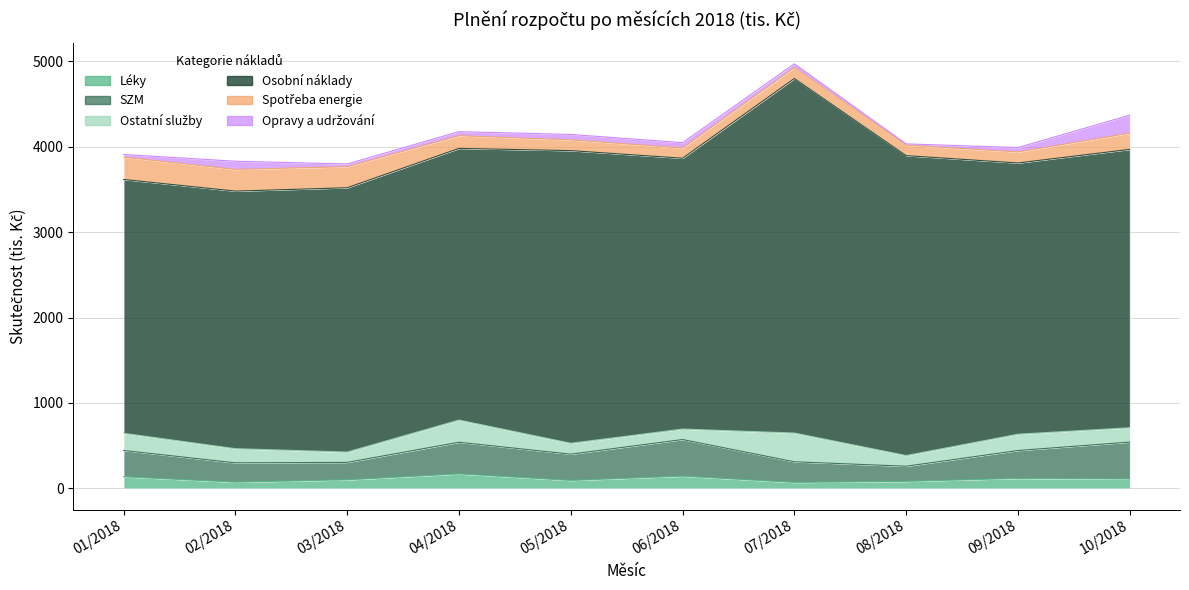

Reading right to left, extract all data points from this chart.

Léky: 110.0	117.1	82.0	69.7	143.1	93.1	169.7	100.2	72.8	135.9
SZM: 432.1	326.2	177.3	241.8	428.9	307.6	370.5	204.1	226.4	307.8
Ostatní služby: 168.2	191.4	125.5	336.8	122.7	127.8	260.2	121.1	166.1	201.6
Osobní náklady: 3259.9	3176.4	3512.3	4151.8	3172.0	3427.1	3181.3	3095.6	3016.3	2972.5
Spotřeba energie: 189.7	128.6	122.8	129.0	119.3	126.2	148.7	246.5	253.7	261.4
Opravy a udržování: 210.6	52.0	14.9	43.4	62.6	63.5	47.7	31.9	96.4	31.1